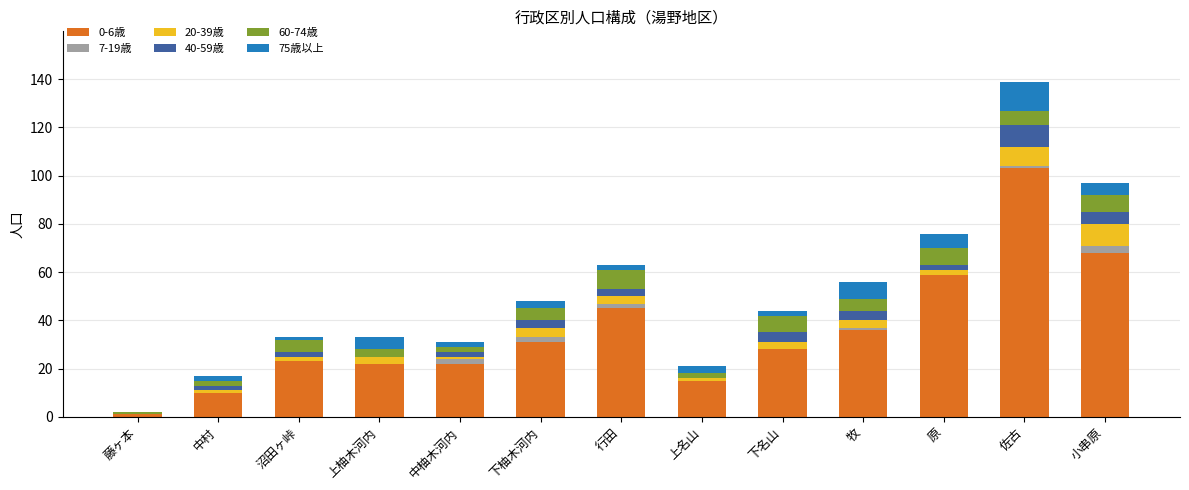

At which category is the sum across all series the highest?

佐古